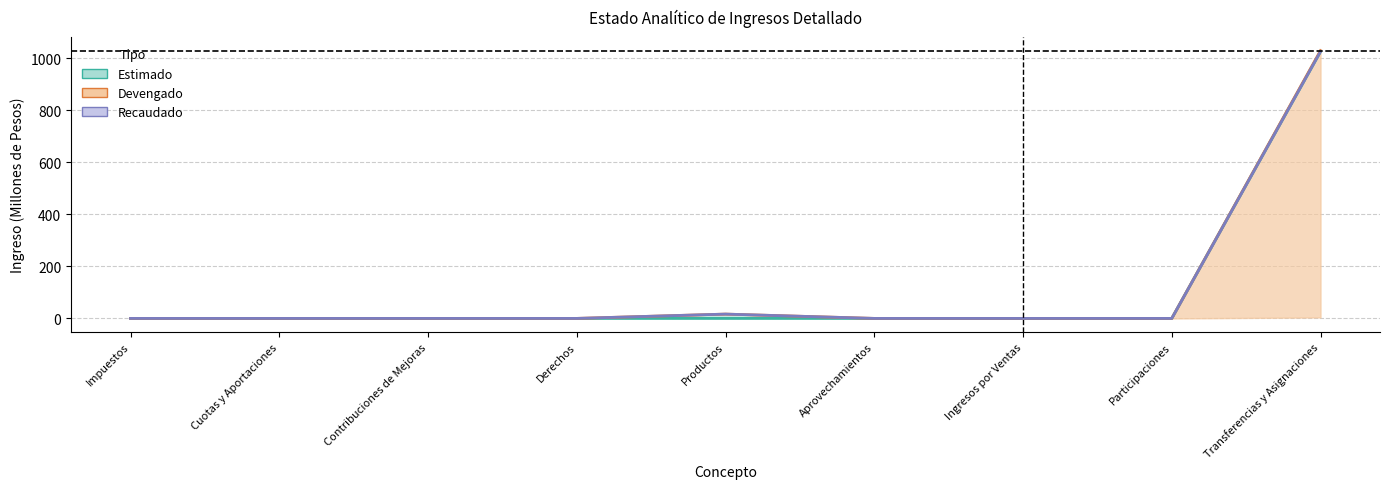

Reading right to left, list all the values displayed in this chart.

Estimado: 1025.6	0.0	0.0	0.0	0.0	0.0	0.0	0.0	0.0
Devengado: 1029.5	0.0	0.0	0.0	16.5	0.0	0.0	0.0	0.0
Recaudado: 1026.0	0.0	0.0	0.0	16.5	0.0	0.0	0.0	0.0